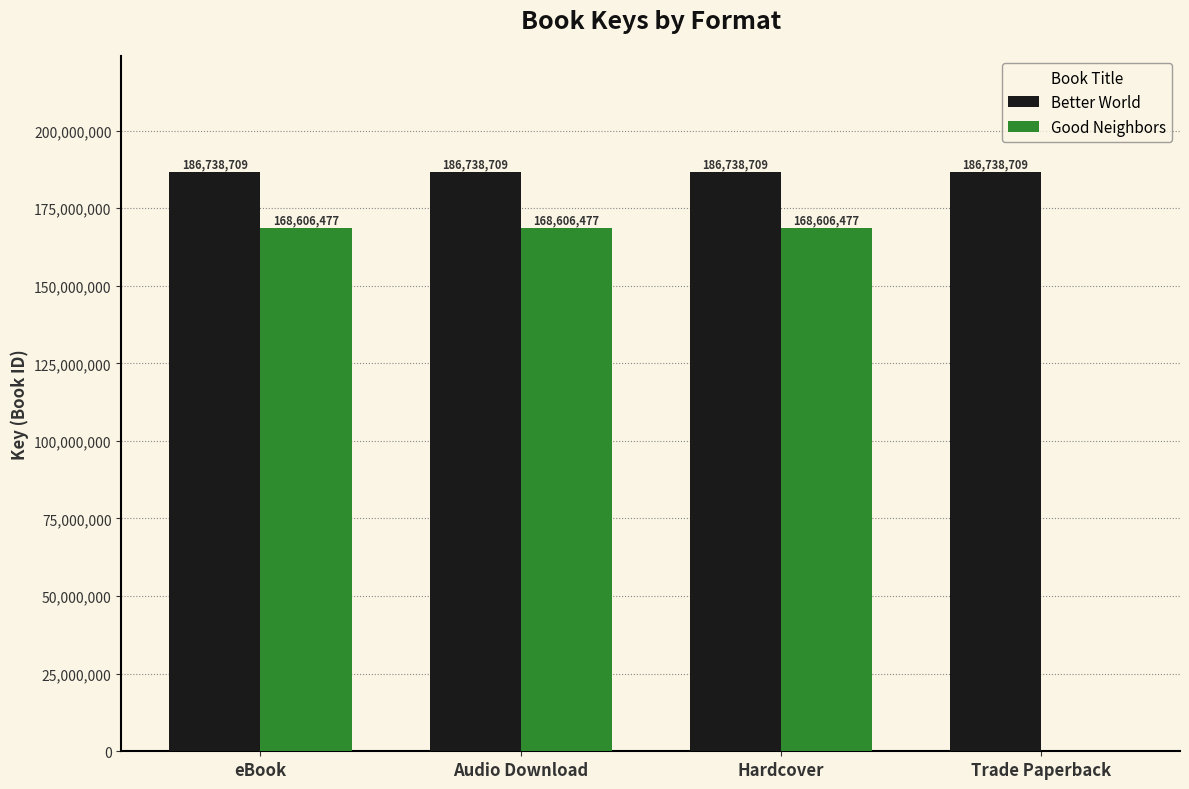

What is the sum of all Good Neighbors values?

505819431